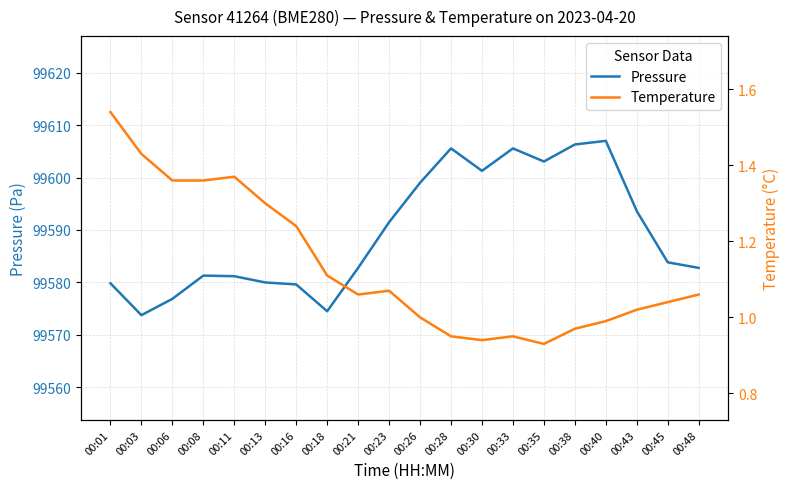

Reading left to right, extract all data points from this chart.

Pressure: 00:01=99579.8	00:03=99573.7	00:06=99576.8	00:08=99581.3	00:11=99581.2	00:13=99580.0	00:16=99579.6	00:18=99574.5	00:21=99582.8	00:23=99591.5	00:26=99599.0	00:28=99605.6	00:30=99601.3	00:33=99605.6	00:35=99603.1	00:38=99606.3	00:40=99607.0	00:43=99593.6	00:45=99583.8	00:48=99582.8
Temperature: 00:01=1.5	00:03=1.4	00:06=1.4	00:08=1.4	00:11=1.4	00:13=1.3	00:16=1.2	00:18=1.1	00:21=1.1	00:23=1.1	00:26=1.0	00:28=0.9	00:30=0.9	00:33=0.9	00:35=0.9	00:38=1.0	00:40=1.0	00:43=1.0	00:45=1.0	00:48=1.1